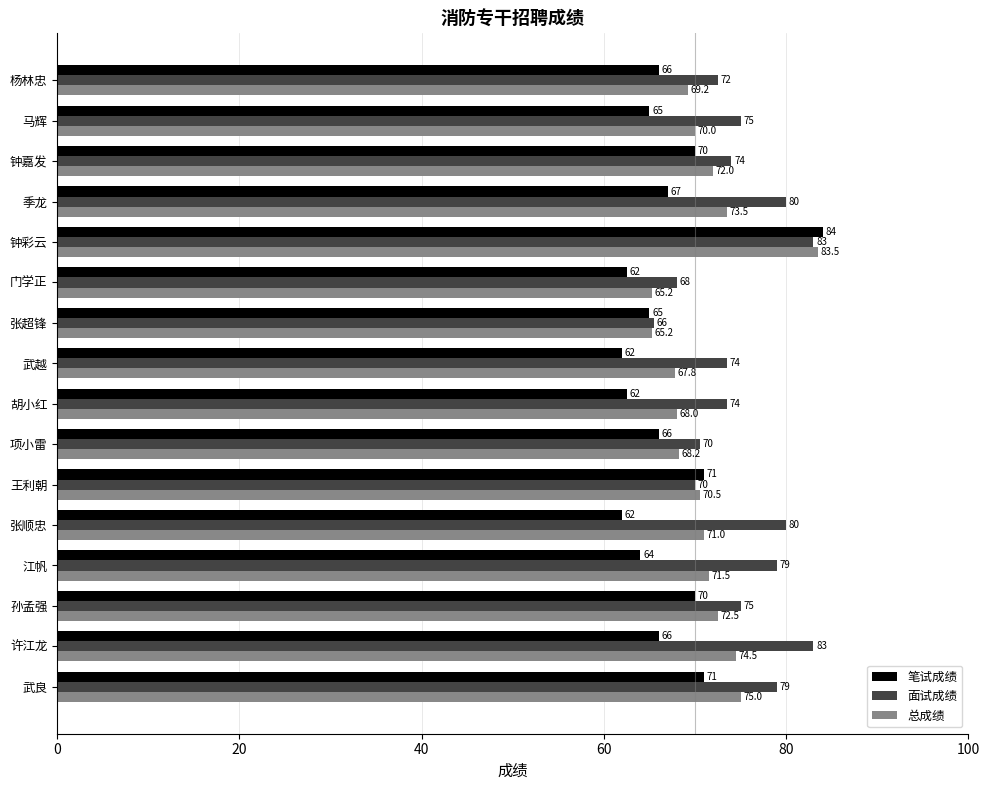

The 笔试成绩 series shows 67.0 at 季龙. True or false?

True